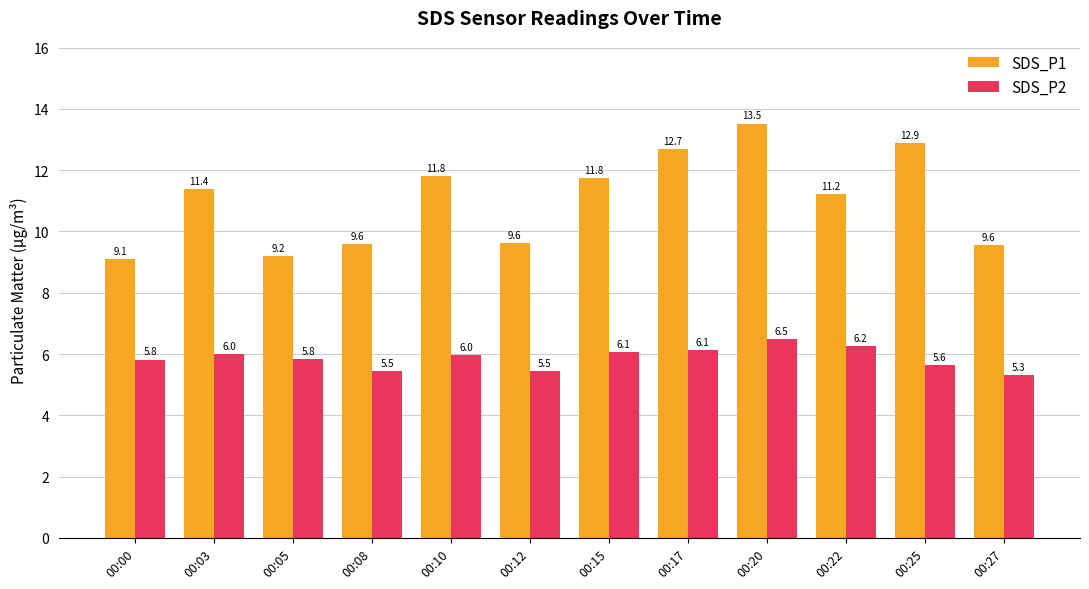

At 00:17, list the series in order from largest to smallest.

SDS_P1, SDS_P2